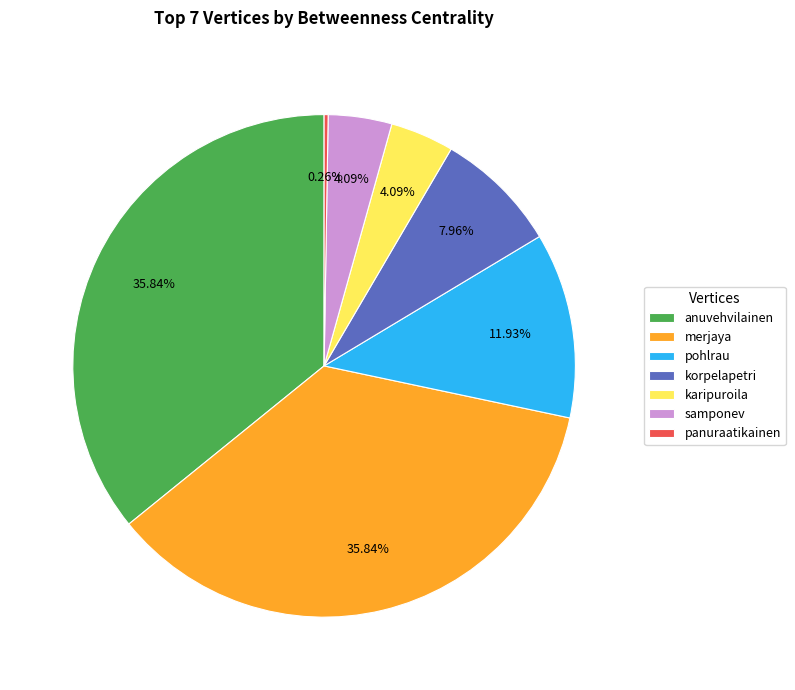

What is the ratio of the value at anuvehvilainen to the value at korpelapetri?

4.5